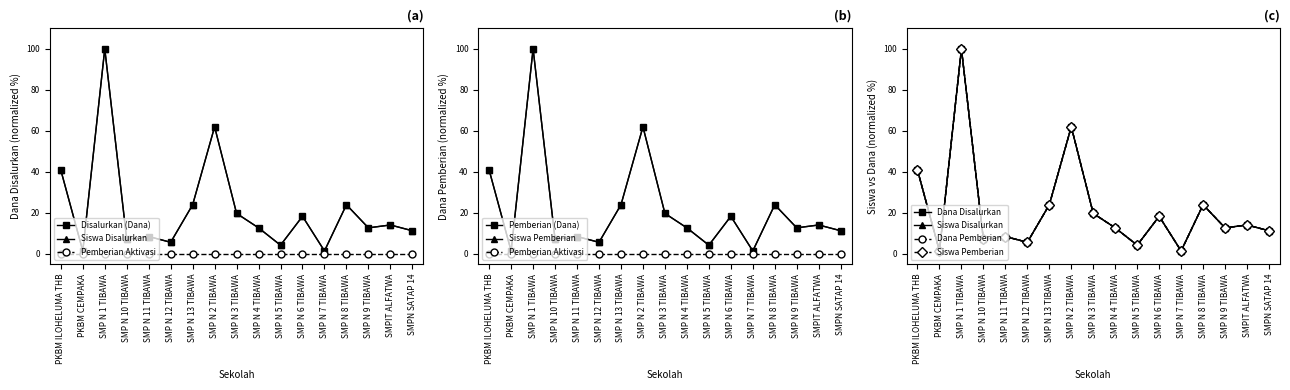

Reading left to right, what are all the values shown in this chart?

Disalurkan (Dana): PKBM ILOHELUMA THB=40.8	PKBM CEMPAKA=1.4	SMP N 1 TIBAWA=100.0	SMP N 10 TIBAWA=7.0	SMP N 11 TIBAWA=8.5	SMP N 12 TIBAWA=5.6	SMP N 13 TIBAWA=23.9	SMP N 2 TIBAWA=62.0	SMP N 3 TIBAWA=19.7	SMP N 4 TIBAWA=12.7	SMP N 5 TIBAWA=4.2	SMP N 6 TIBAWA=18.3	SMP N 7 TIBAWA=1.4	SMP N 8 TIBAWA=23.9	SMP N 9 TIBAWA=12.7	SMPIT ALFATWA=14.1	SMPN SATAP 14=11.3
Pemberian (Dana): PKBM ILOHELUMA THB=40.8	PKBM CEMPAKA=1.4	SMP N 1 TIBAWA=100.0	SMP N 10 TIBAWA=7.0	SMP N 11 TIBAWA=8.5	SMP N 12 TIBAWA=5.6	SMP N 13 TIBAWA=23.9	SMP N 2 TIBAWA=62.0	SMP N 3 TIBAWA=19.7	SMP N 4 TIBAWA=12.7	SMP N 5 TIBAWA=4.2	SMP N 6 TIBAWA=18.3	SMP N 7 TIBAWA=1.4	SMP N 8 TIBAWA=23.9	SMP N 9 TIBAWA=12.7	SMPIT ALFATWA=14.1	SMPN SATAP 14=11.3
Siswa Disalurkan: PKBM ILOHELUMA THB=40.8	PKBM CEMPAKA=1.4	SMP N 1 TIBAWA=100.0	SMP N 10 TIBAWA=7.0	SMP N 11 TIBAWA=8.5	SMP N 12 TIBAWA=5.6	SMP N 13 TIBAWA=23.9	SMP N 2 TIBAWA=62.0	SMP N 3 TIBAWA=19.7	SMP N 4 TIBAWA=12.7	SMP N 5 TIBAWA=4.2	SMP N 6 TIBAWA=18.3	SMP N 7 TIBAWA=1.4	SMP N 8 TIBAWA=23.9	SMP N 9 TIBAWA=12.7	SMPIT ALFATWA=14.1	SMPN SATAP 14=11.3
Siswa Pemberian: PKBM ILOHELUMA THB=40.8	PKBM CEMPAKA=1.4	SMP N 1 TIBAWA=100.0	SMP N 10 TIBAWA=7.0	SMP N 11 TIBAWA=8.5	SMP N 12 TIBAWA=5.6	SMP N 13 TIBAWA=23.9	SMP N 2 TIBAWA=62.0	SMP N 3 TIBAWA=19.7	SMP N 4 TIBAWA=12.7	SMP N 5 TIBAWA=4.2	SMP N 6 TIBAWA=18.3	SMP N 7 TIBAWA=1.4	SMP N 8 TIBAWA=23.9	SMP N 9 TIBAWA=12.7	SMPIT ALFATWA=14.1	SMPN SATAP 14=11.3